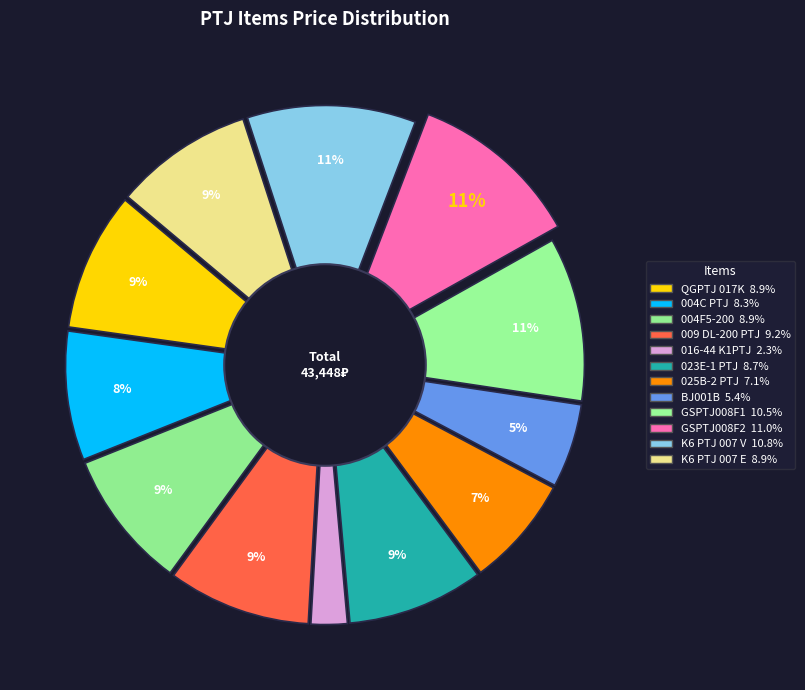

How many slices are in this pie chart?

12